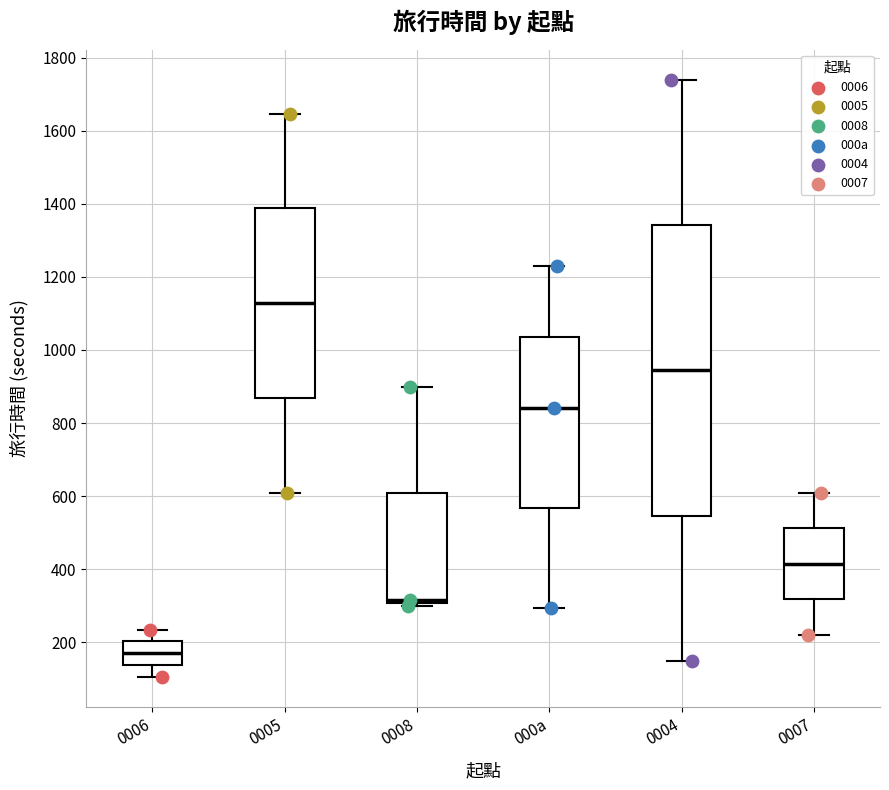

Reading left to right, read every box against the y-axis: the position of its median line, the range the box covers, and the ends of its whiskers. The values are not printed on the chart, so give them approximately, as read against the axis.

0006: median 180, box 140 to 200, whiskers 100 to 240
0005: median 1120, box 860 to 1380, whiskers 620 to 1640
0008: median 320, box 300 to 600, whiskers 300 (just below the box's lower edge) to 900
000a: median 840, box 560 to 1040, whiskers 300 to 1240
0004: median 940, box 540 to 1340, whiskers 140 to 1740
0007: median 420, box 320 to 520, whiskers 220 to 620